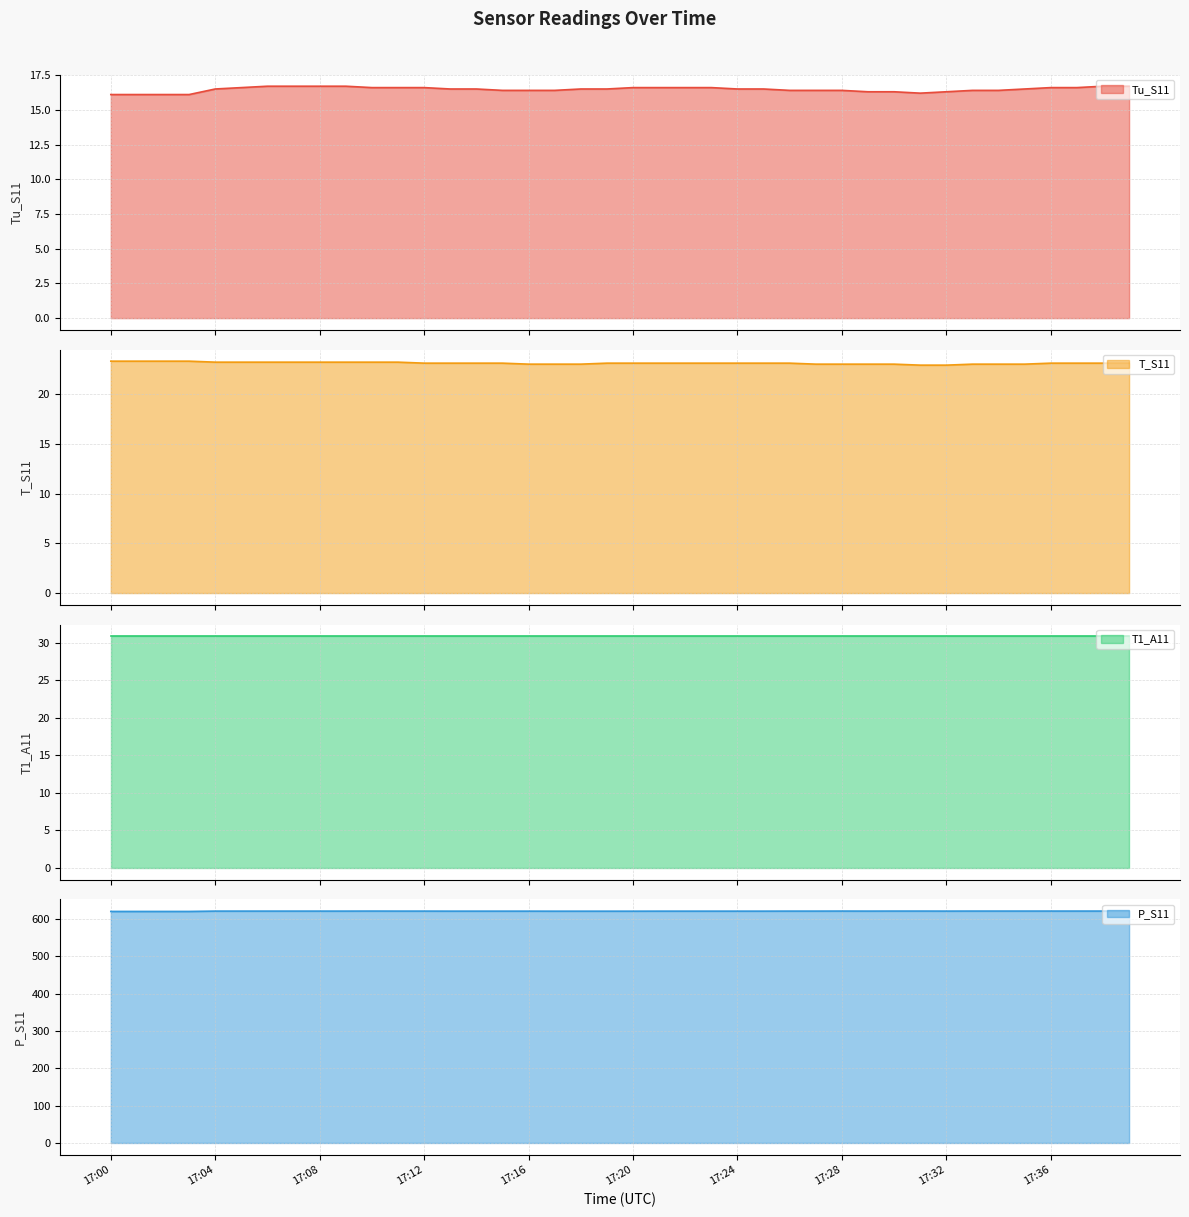

What is the lowest value of the P_S11 series?

619.7